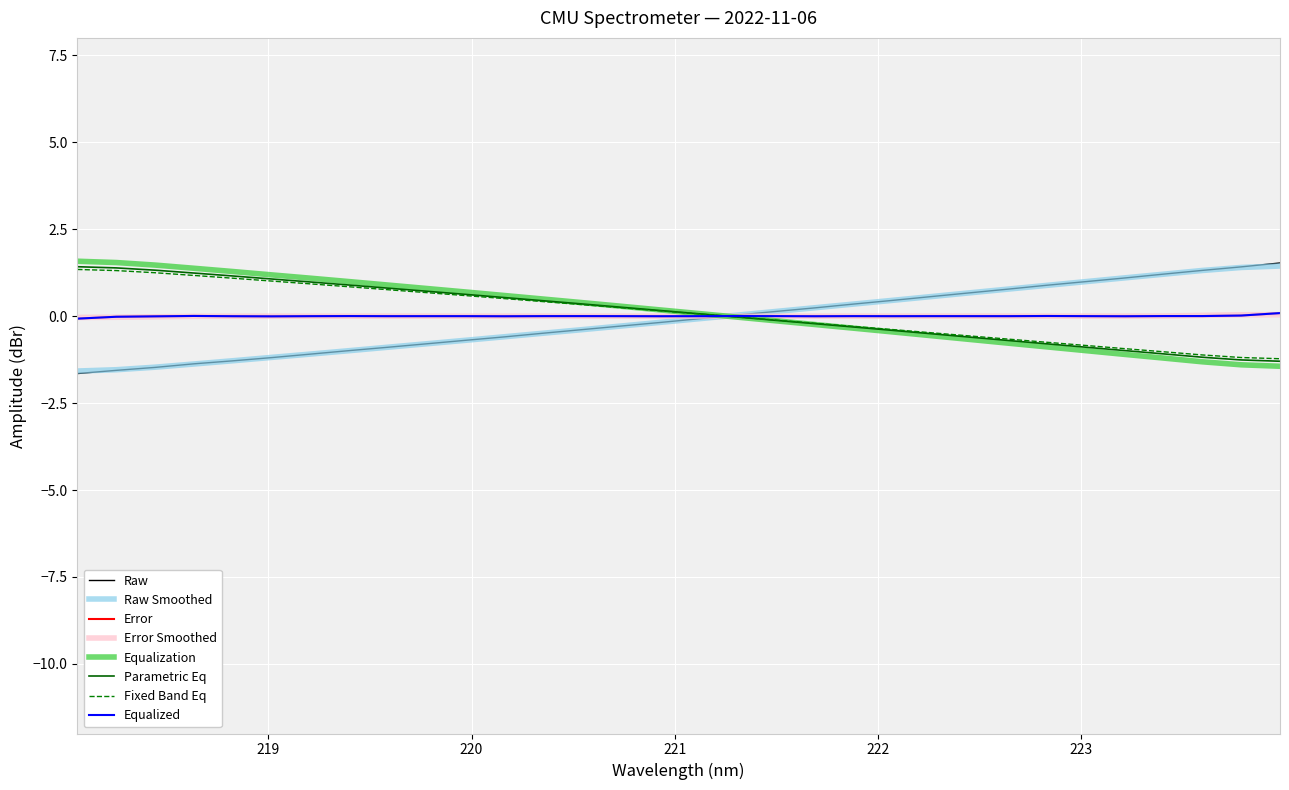

Does the chart have visible grid lines?

Yes